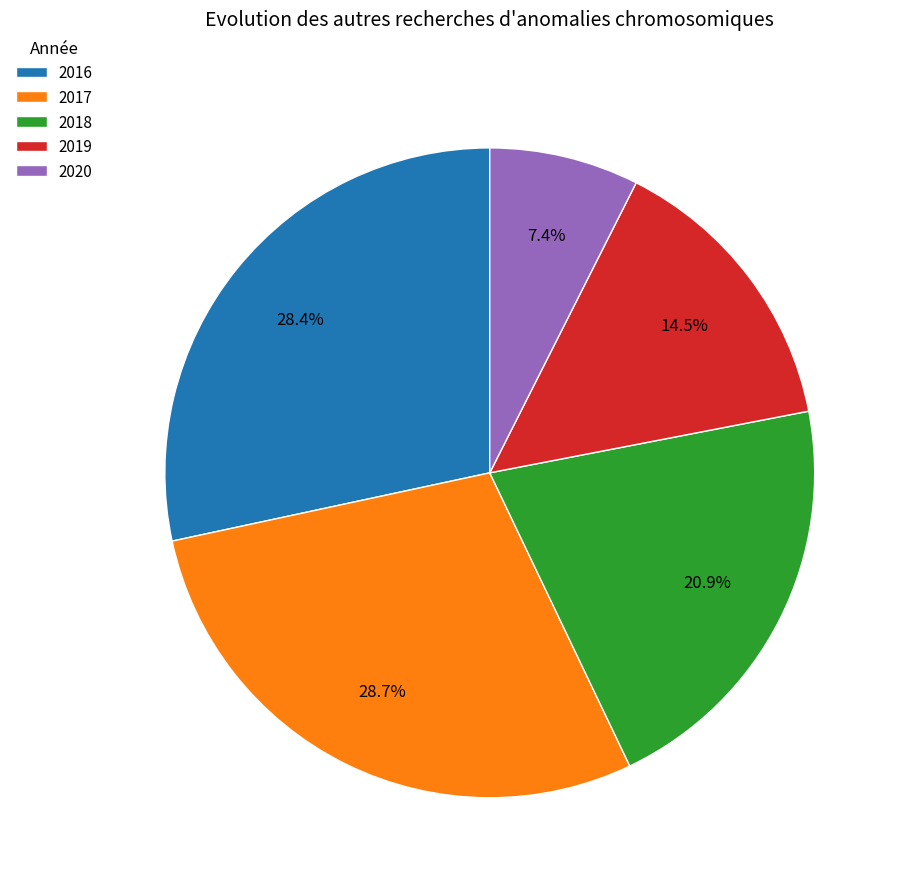

Do 2017 and 2018 together represent more than half of the pie?

No